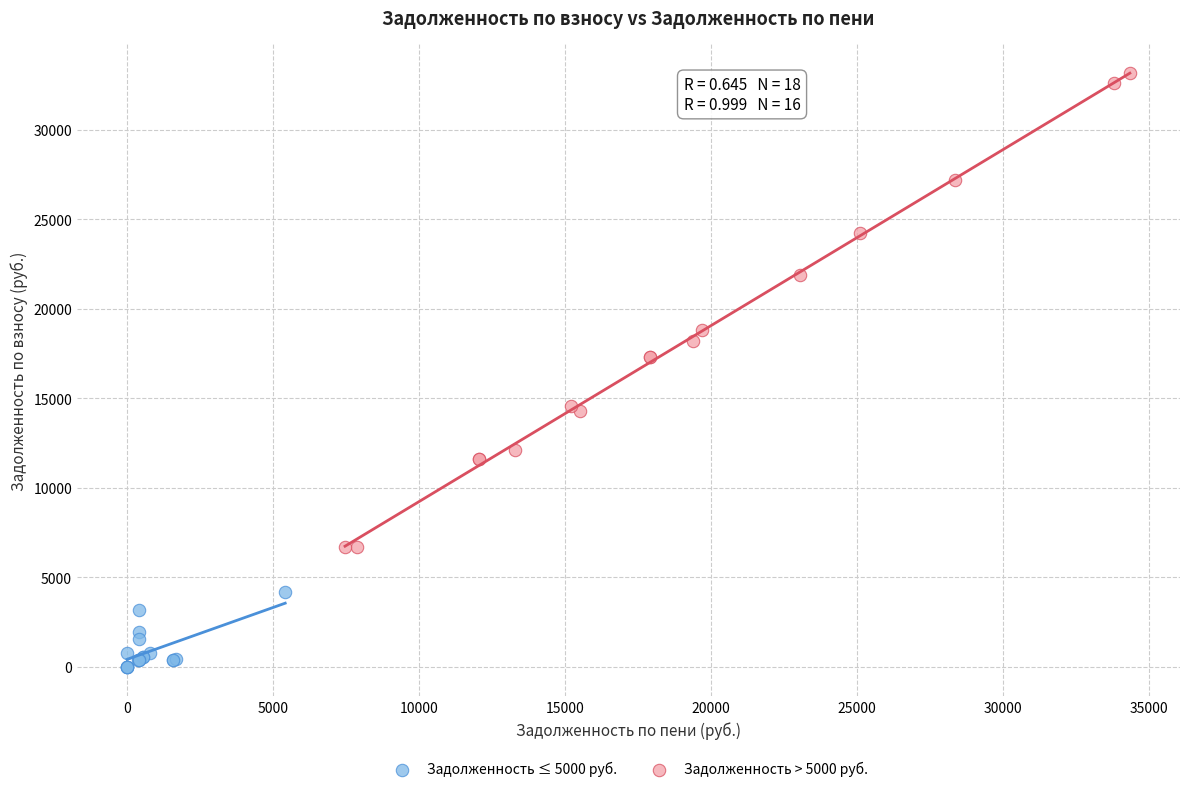

Which series has the largest Y range (max minus min)?

Задолженность > 5000 руб.